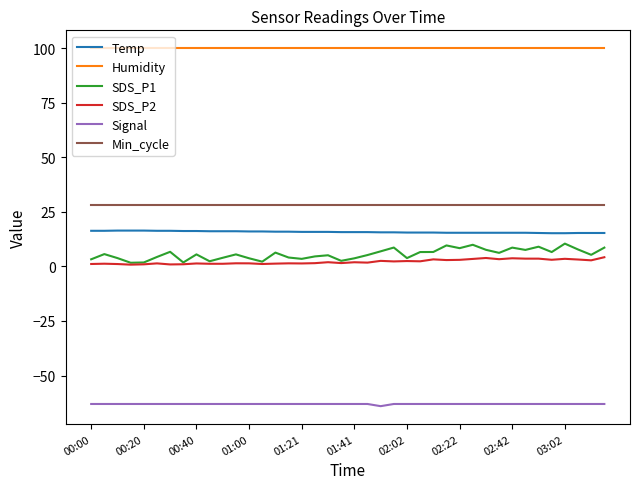

What is the highest value of the SDS_P2 series?

4.2